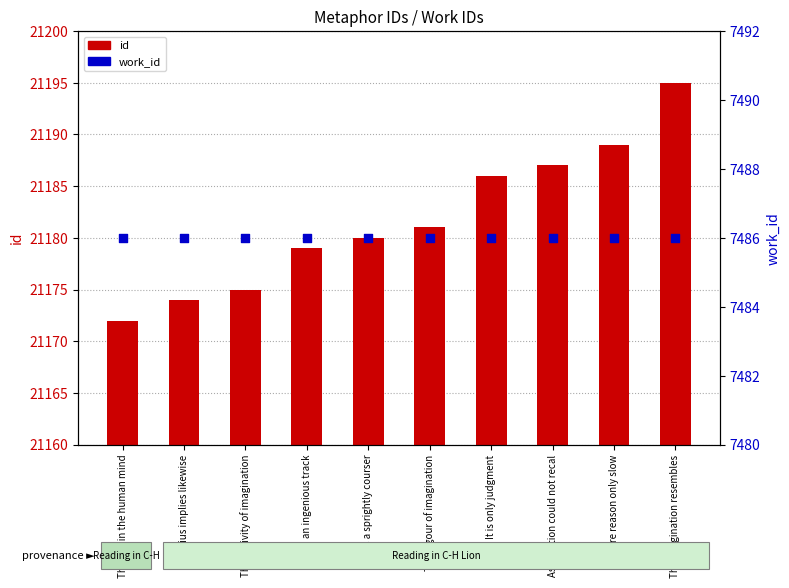

What are all the series names shown in the legend?

id, work_id